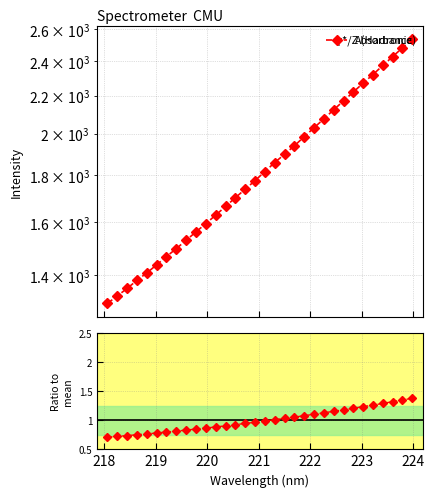

Does the chart display data point markers on the line(s)?

Yes